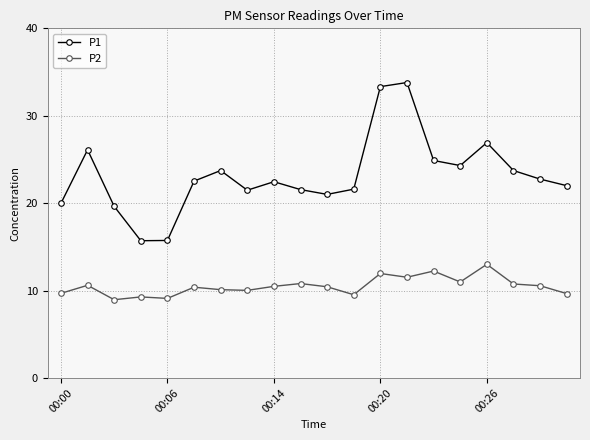

In P1, how many points are higher than both neighbors (excluding endpoints)?

5